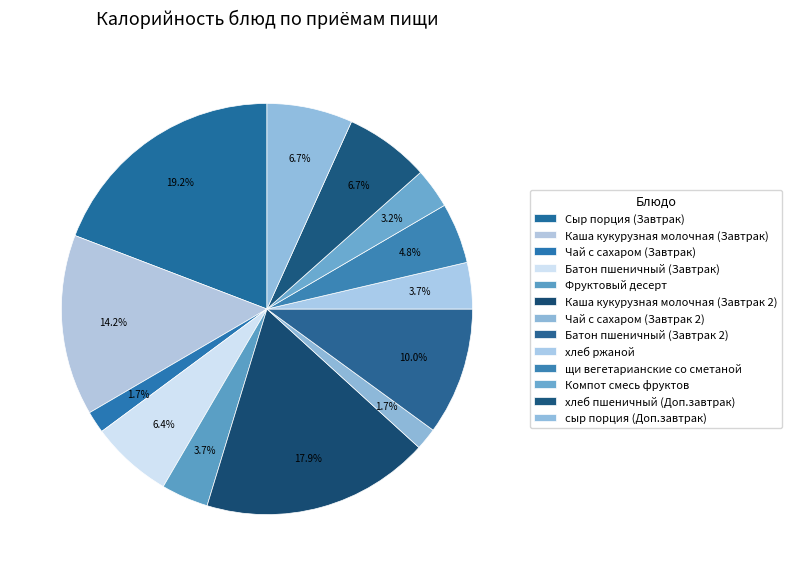

To the nearest percent, what is the average slice percentage?

8%